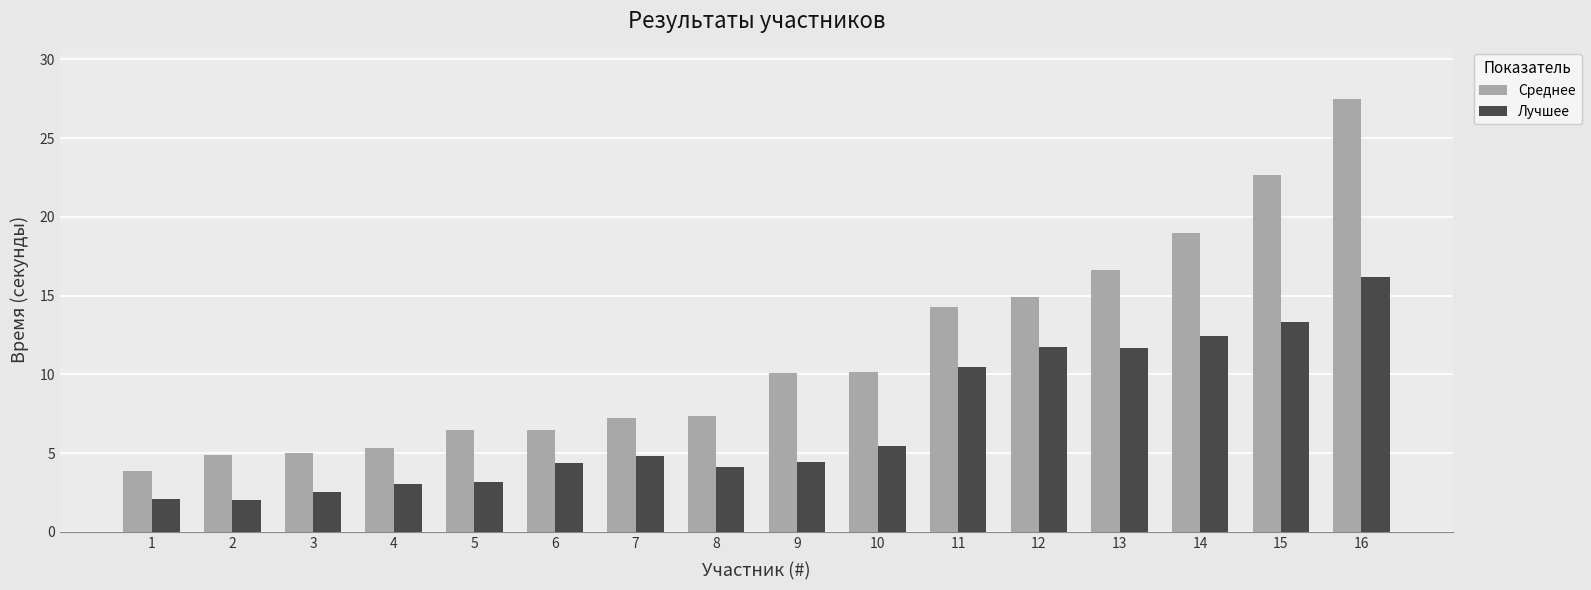

True or false: Среднее has a value of 10.8 at 5.

False